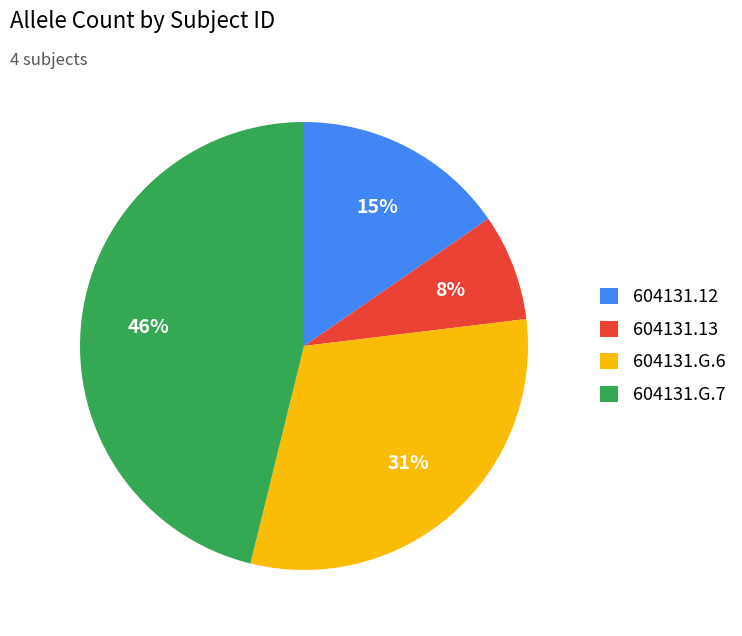

To the nearest percent, what is the difference between the 604131.G.6 and 604131.G.7 slice percentages?

15%